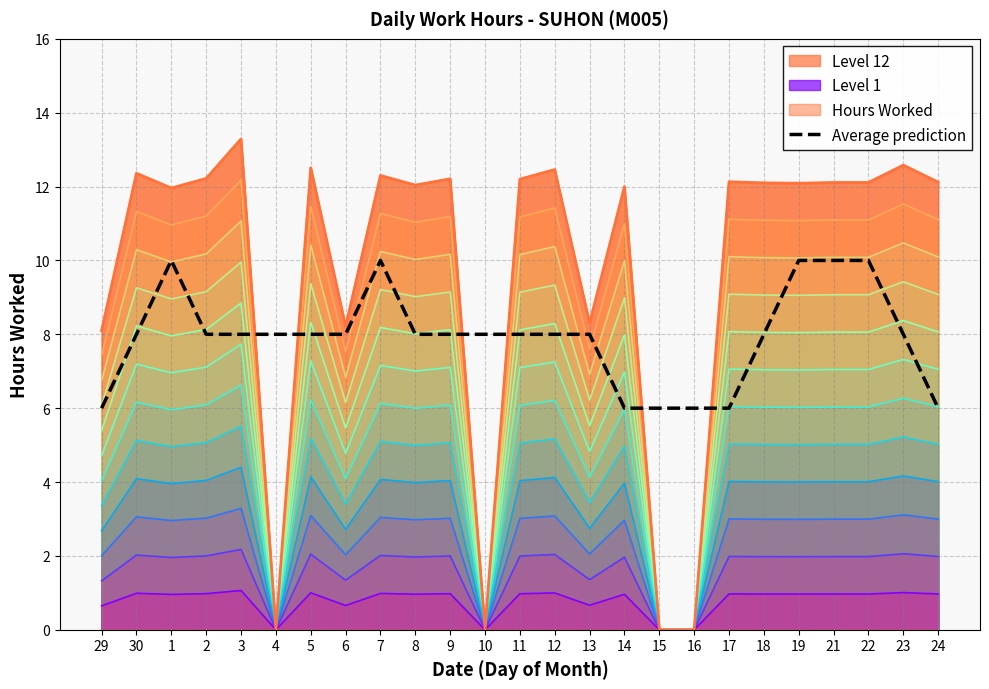

Reading left to right, list all the values displayed in this chart.

29=6	30=8	1=10	2=8	3=8	4=8	5=8	6=8	7=10	8=8	9=8	10=8	11=8	12=8	13=8	14=6	15=6	16=6	17=6	18=8	19=10	21=10	22=10	23=8	24=6